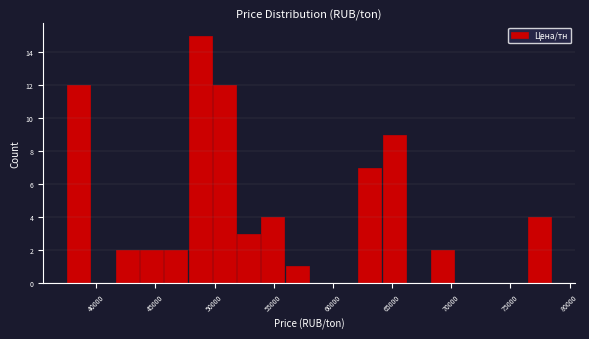

Reading left to right, transcribe this chart: for each bar, give the range it covers on the x-axis and its height. Neither the bar edges nor the heights are printed on the chart, so give them approximately, as read against the axes.

37500 to 39550: 12
39550 to 41600: 0
41600 to 43650: 2
43650 to 45700: 2
45700 to 47750: 2
47750 to 49800: 15
49800 to 51850: 12
51850 to 53900: 3
53900 to 55950: 4
55950 to 58000: 1
58000 to 60050: 0
60050 to 62100: 0
62100 to 64150: 7
64150 to 66200: 9
66200 to 68250: 0
68250 to 70300: 2
70300 to 72350: 0
72350 to 74400: 0
74400 to 76450: 0
76450 to 78500: 4